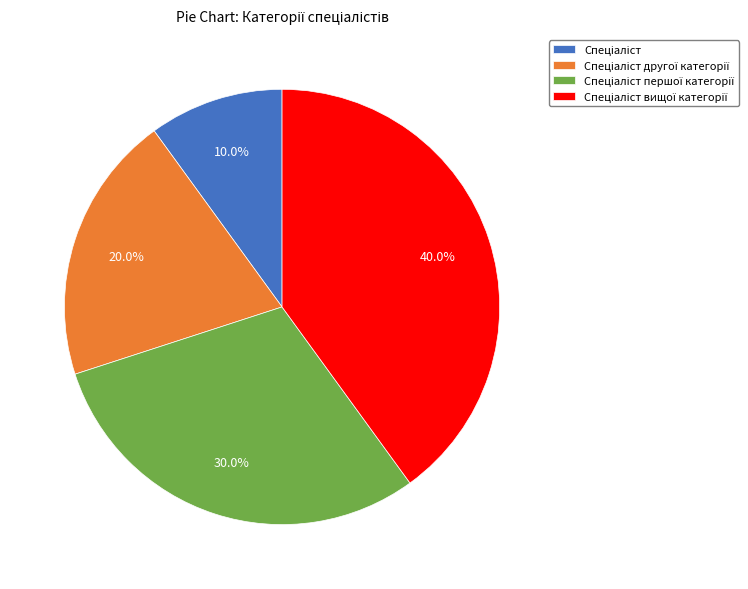

Does any single category account for the majority?

No